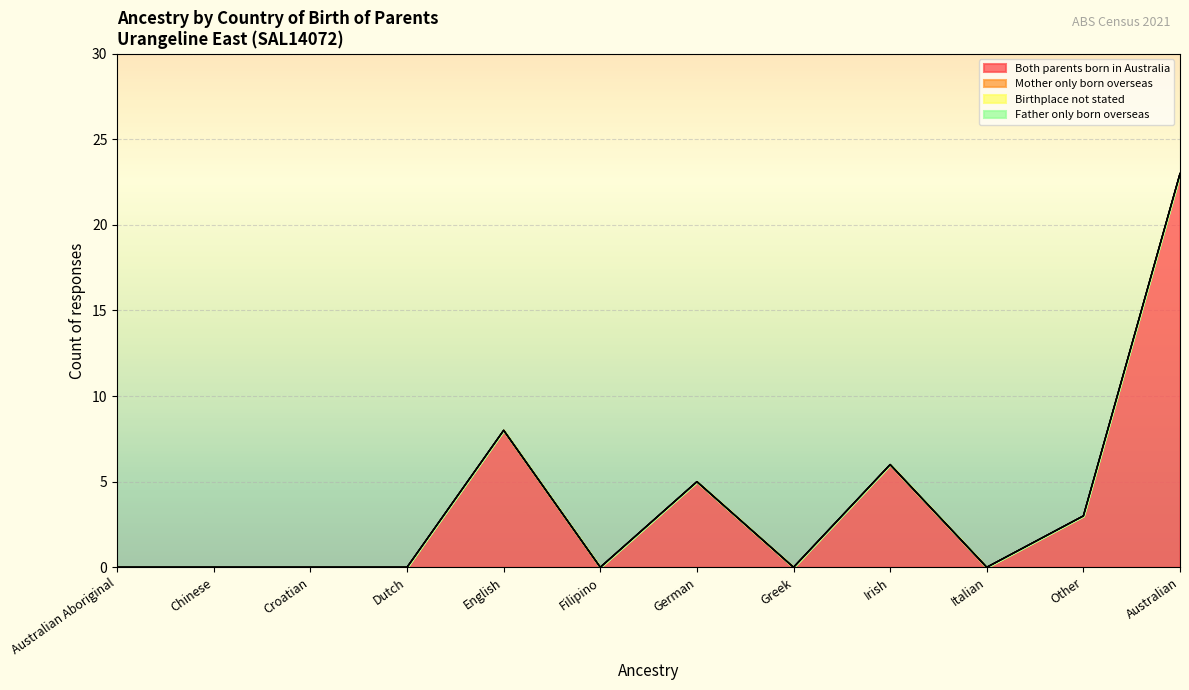

True or false: Mother only born overseas and Birthplace not stated intersect in this chart.

False